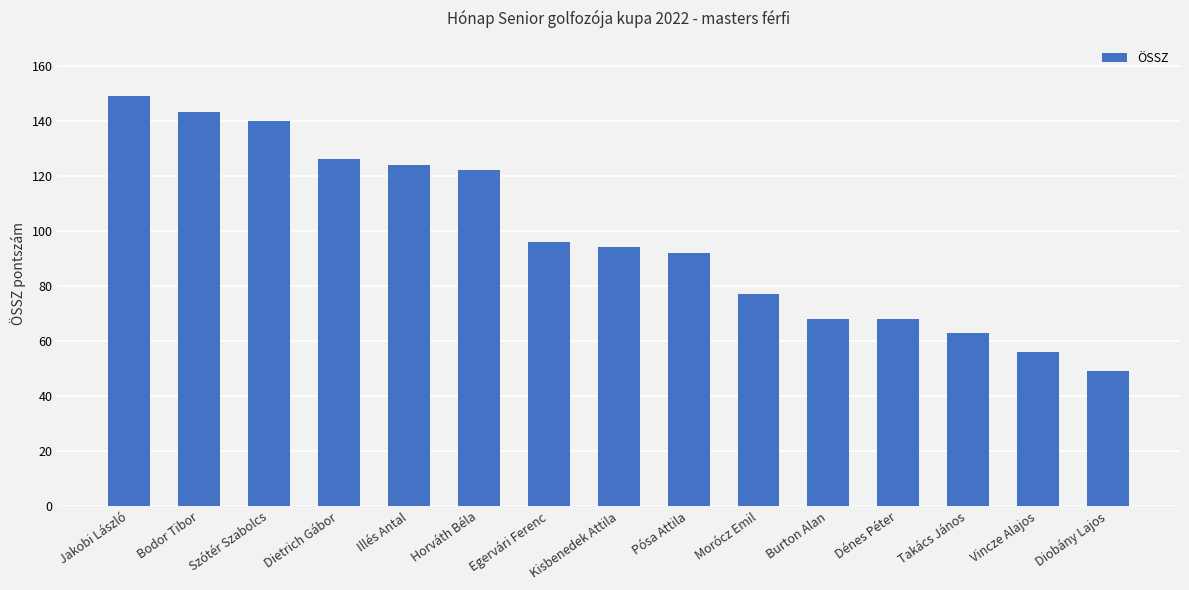

What is the approximate value at Szótér Szabolcs?

140